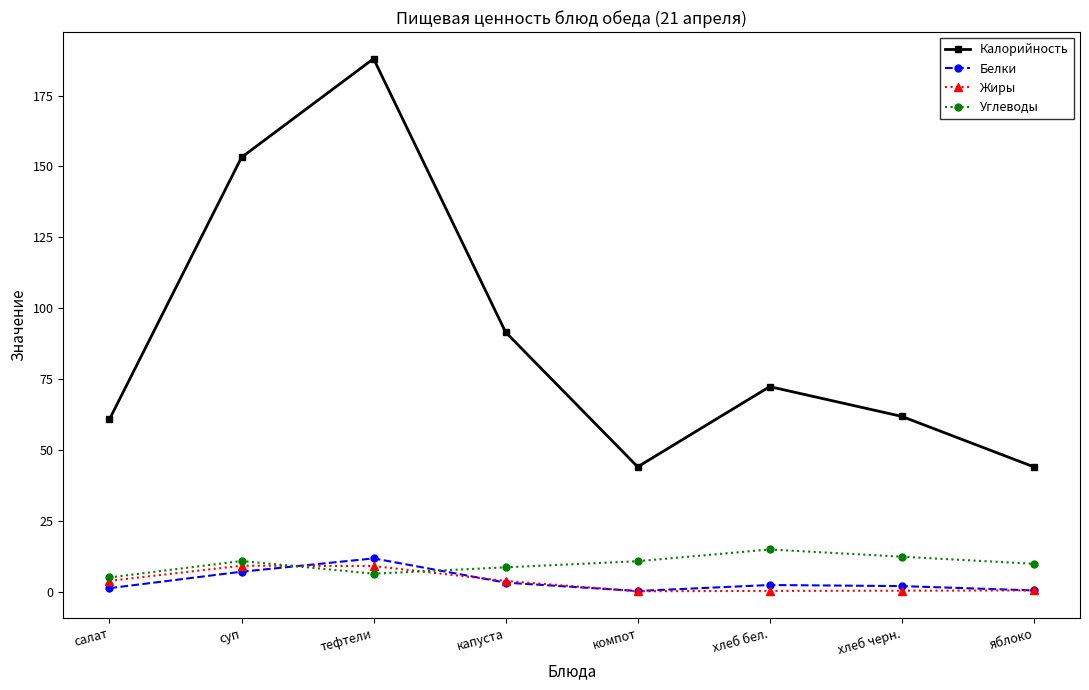

True or false: Калорийность has a value of 188.0 at тефтели.

True